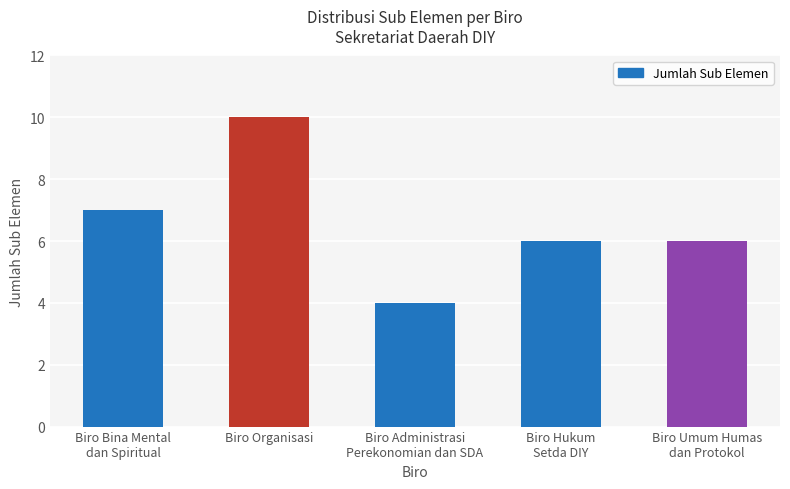

What is the ratio of the value at Biro Umum Humas
dan Protokol to the value at Biro Administrasi
Perekonomian dan SDA?

1.5